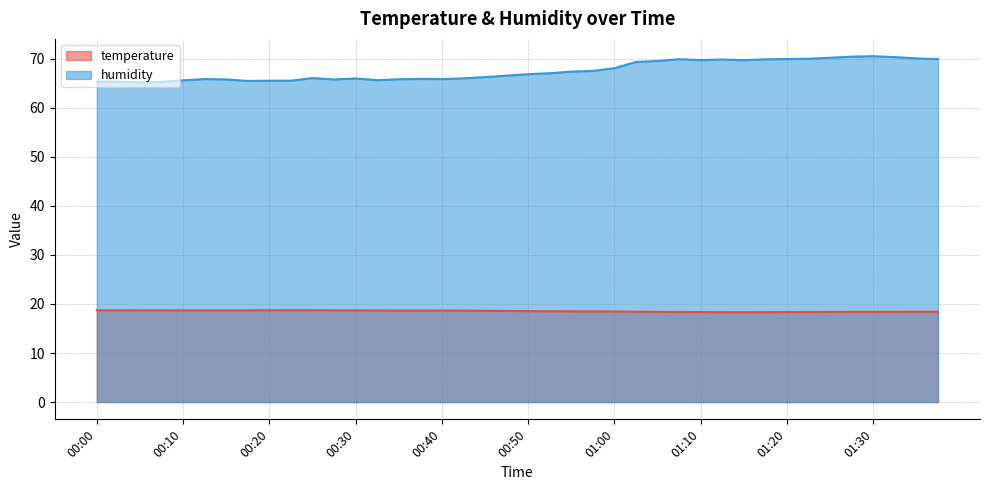

What is the difference between the maximum and minimum values in the humidity series?

5.3